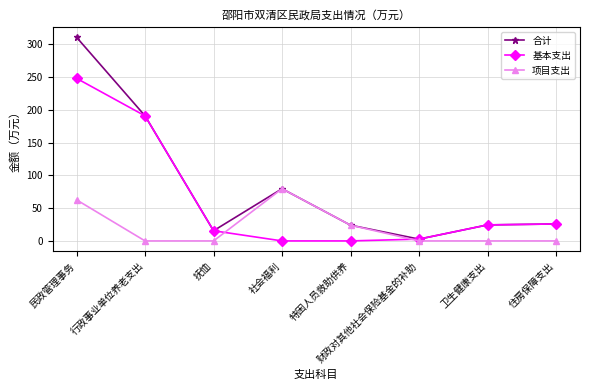

At which category is the sum across all series the highest?

民政管理事务